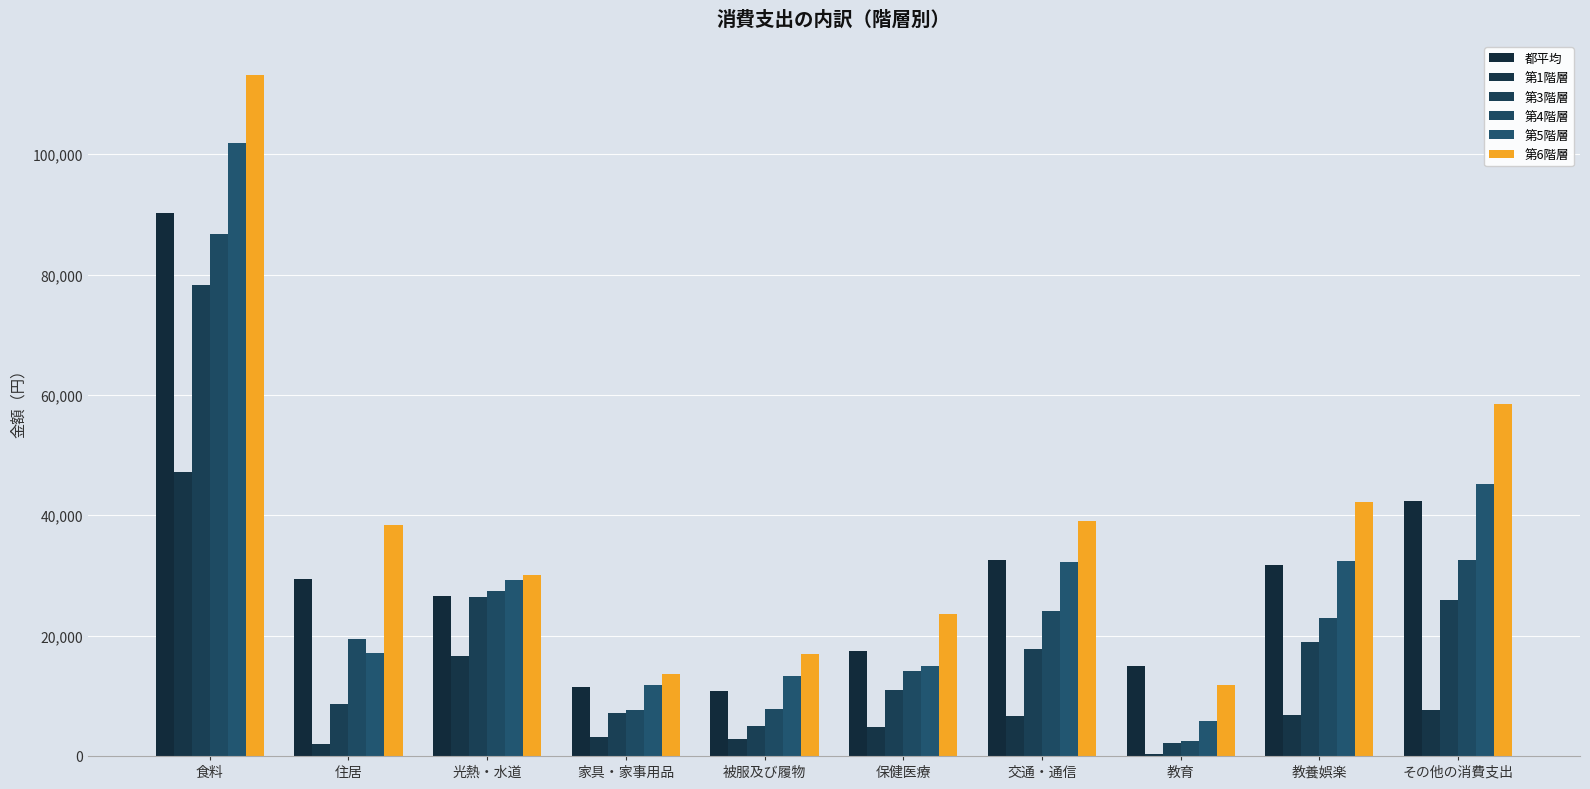

What is the total value across all series at 住居?

114936